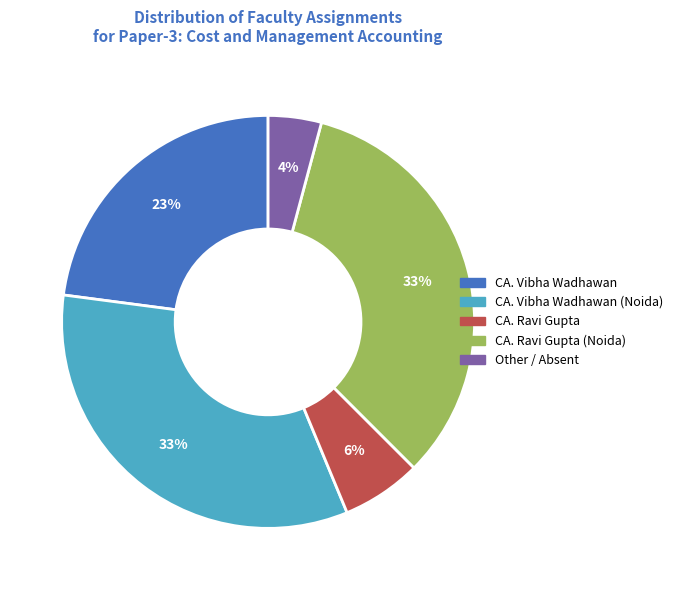

To the nearest percent, what is the average slice percentage?

20%